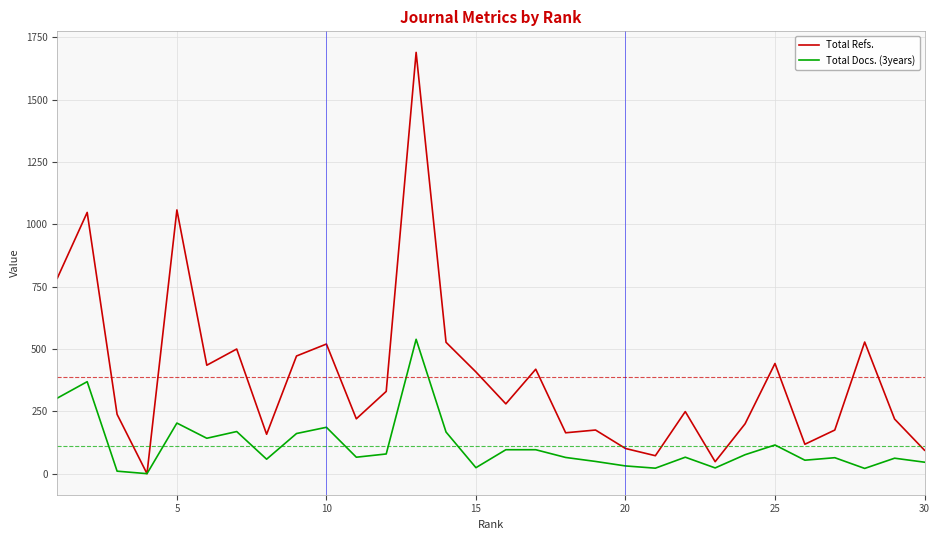

Which series has the largest total across all categories?

Total Refs.